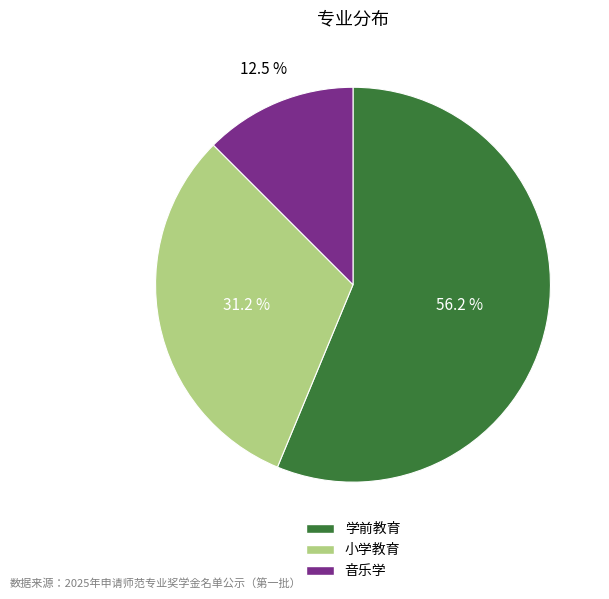

Which category accounts for the majority?

学前教育